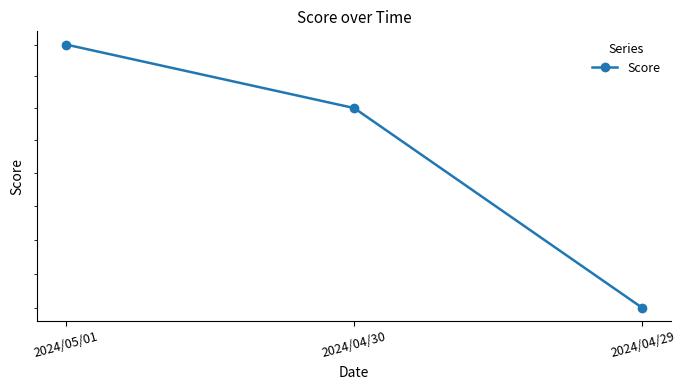

At which category does the chart reach its peak across all series?

2024/05/01